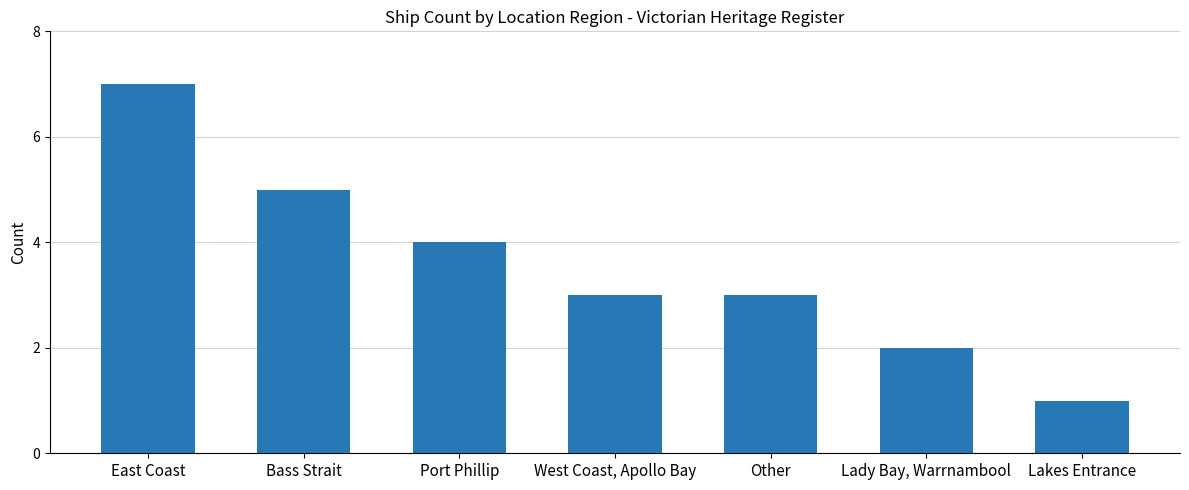

Between Port Phillip and West Coast, Apollo Bay, which is larger?

Port Phillip